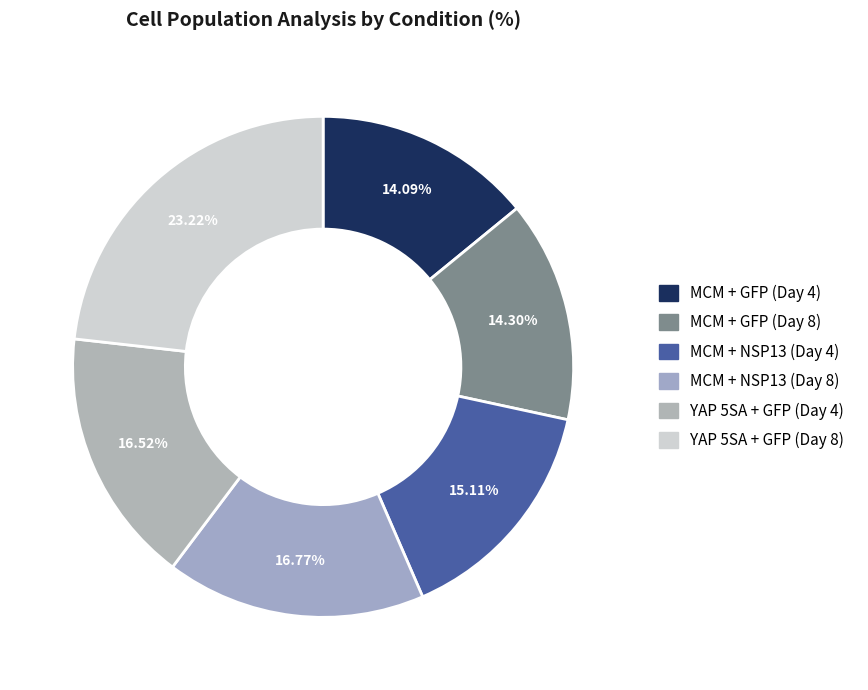

The YAP 5SA + GFP (Day 4) slice represents 23% of the pie. True or false?

False